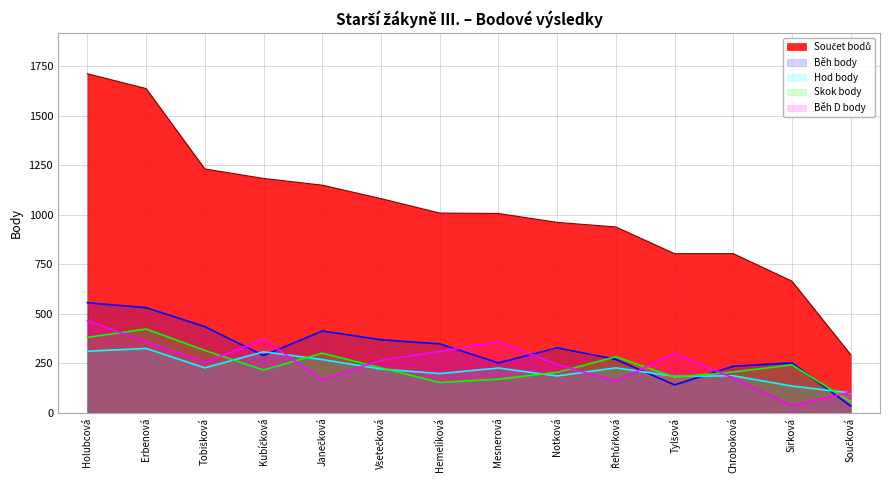

What is the total value across all series at Mesnerová?

2014